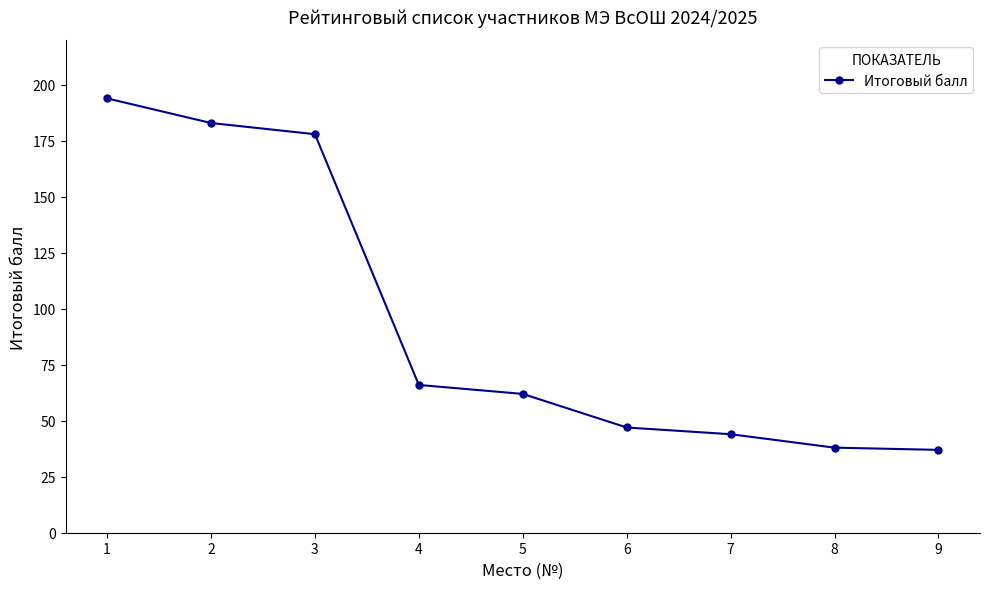

How many data points are less than 62?

4